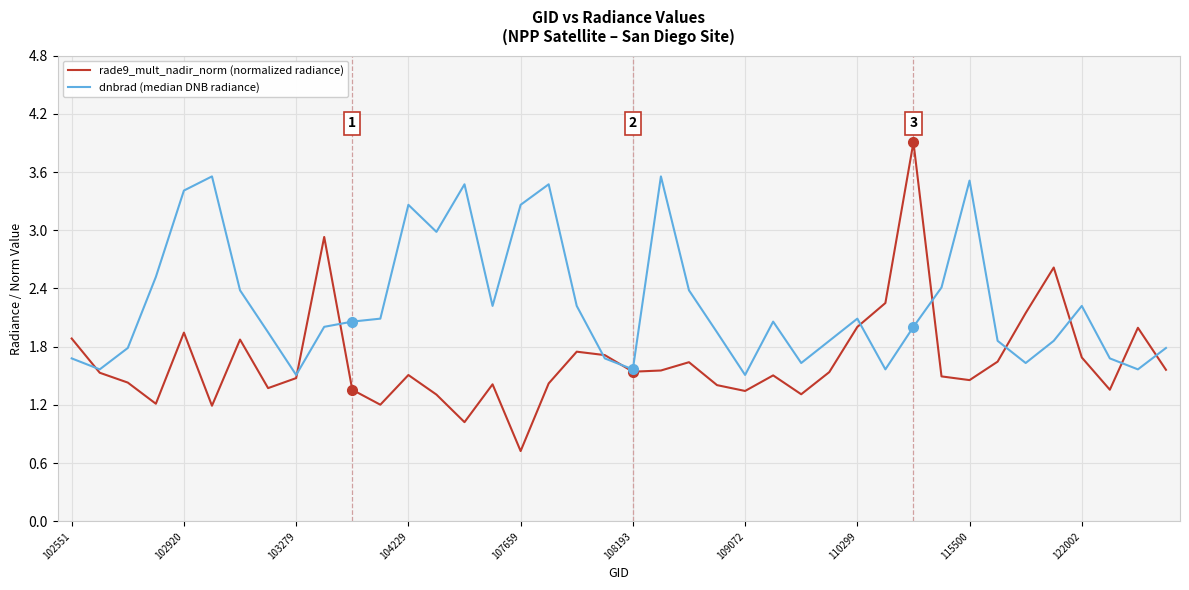

Which series has the widest spread of values?

rade9_mult_nadir_norm (normalized radiance)